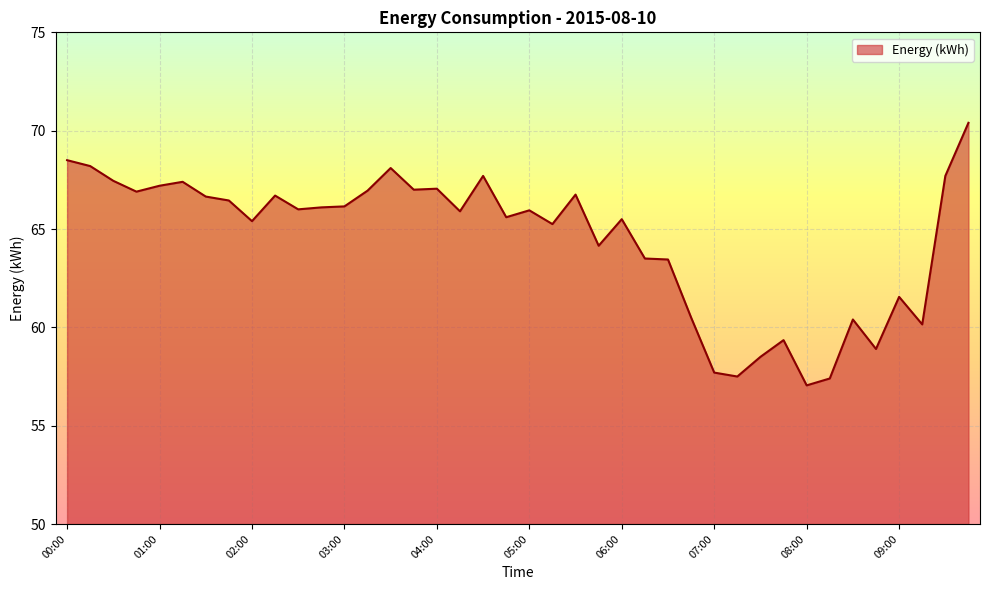

What is the average value?

64.5